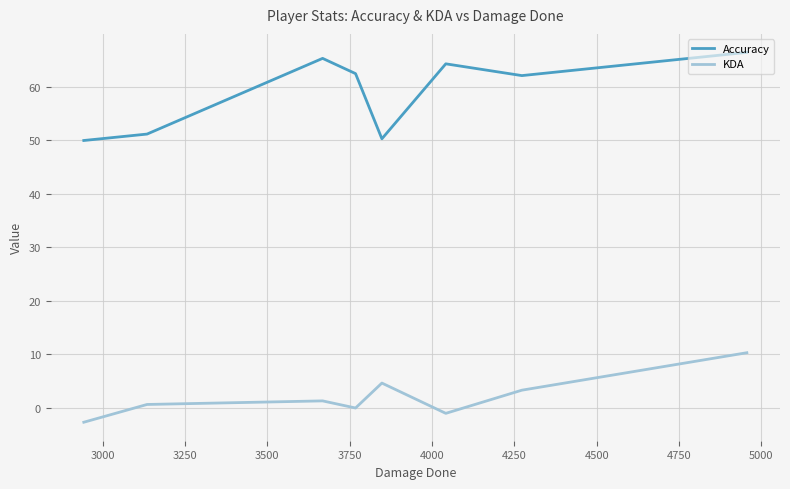

Does the chart have visible grid lines?

Yes